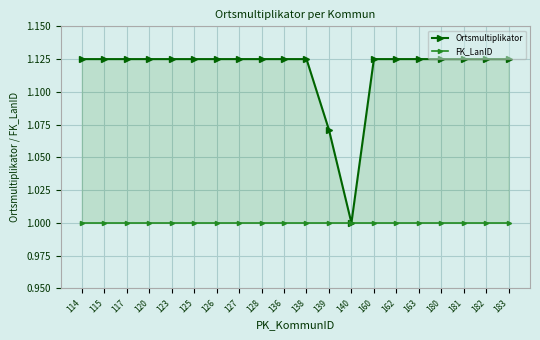

What value does the FK_LanID series have at 181?

1.0